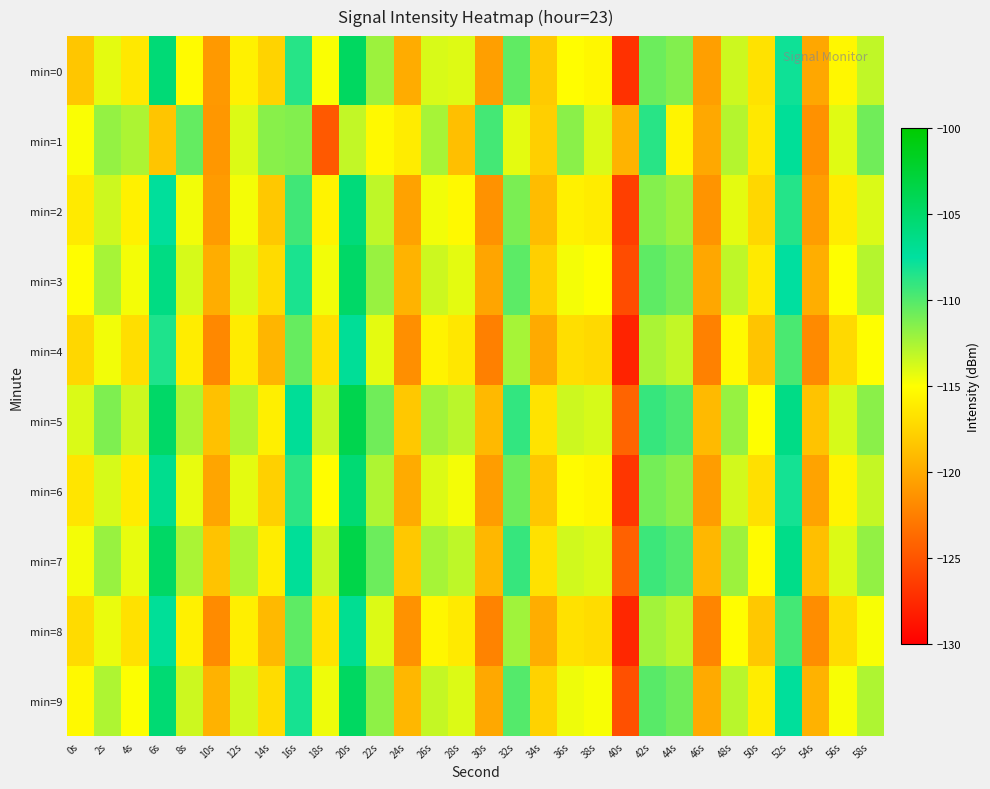

At which category is the sum across all series the highest?

20s